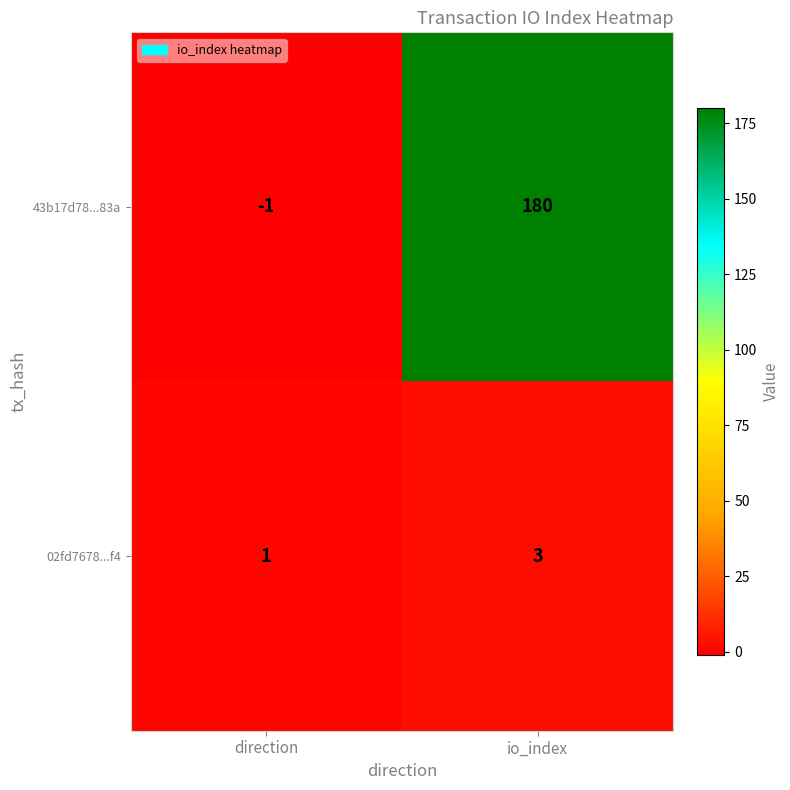

Which label corresponds to the largest value in the chart?

io_index